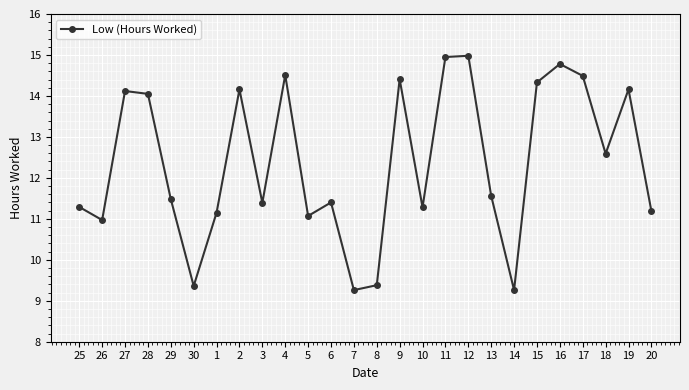

At which label is the value closest to 12?

13